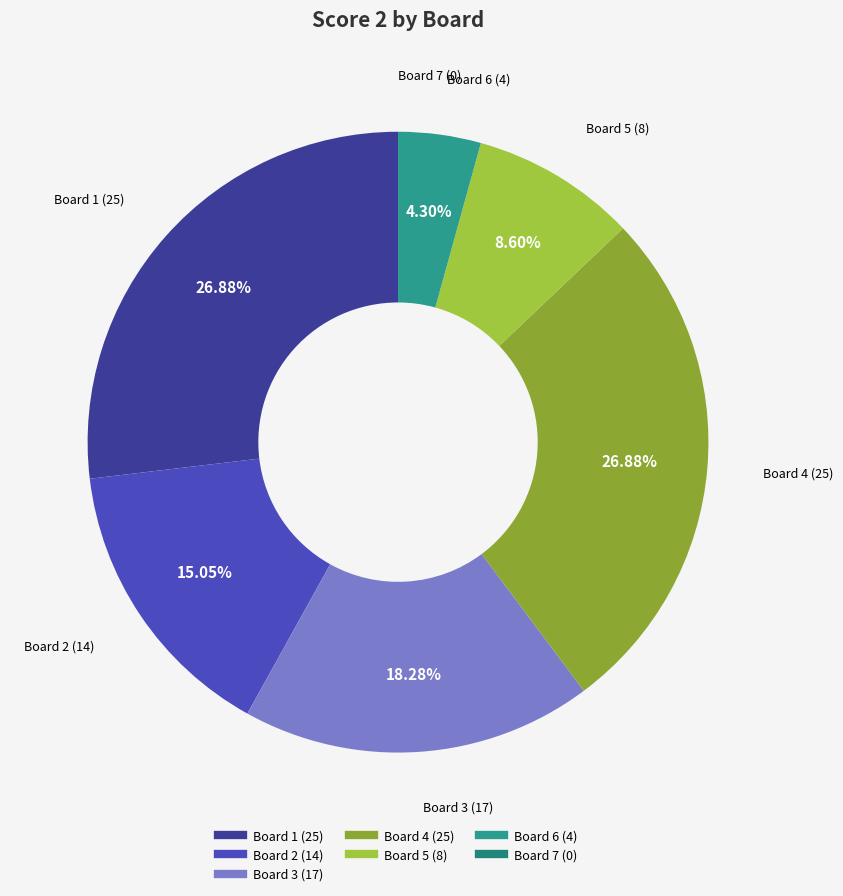

Combined, do Board 1 and Board 4 account for over 50%?

Yes